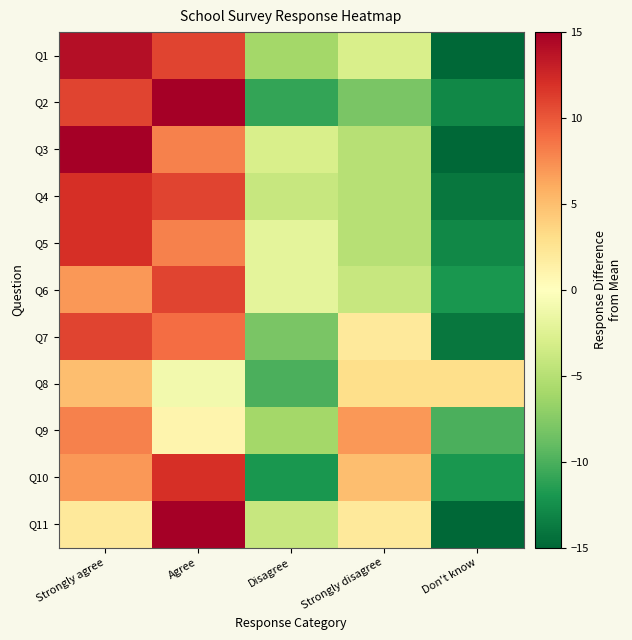

Reading left to right, transcribe all the data shown in this chart.

Q1: Strongly agree=14	Agree=11	Disagree=-6	Strongly disagree=-3	Don't know=-16
Q2: Strongly agree=11	Agree=21	Disagree=-11	Strongly disagree=-8	Don't know=-13
Q3: Strongly agree=15	Agree=8	Disagree=-3	Strongly disagree=-5	Don't know=-15
Q4: Strongly agree=12	Agree=11	Disagree=-4	Strongly disagree=-5	Don't know=-14
Q5: Strongly agree=12	Agree=8	Disagree=-2	Strongly disagree=-5	Don't know=-13
Q6: Strongly agree=7	Agree=11	Disagree=-2	Strongly disagree=-4	Don't know=-12
Q7: Strongly agree=11	Agree=9	Disagree=-8	Strongly disagree=2	Don't know=-14
Q8: Strongly agree=5	Agree=-1	Disagree=-10	Strongly disagree=3	Don't know=3
Q9: Strongly agree=8	Agree=1	Disagree=-6	Strongly disagree=7	Don't know=-10
Q10: Strongly agree=7	Agree=12	Disagree=-12	Strongly disagree=5	Don't know=-12
Q11: Strongly agree=2	Agree=16	Disagree=-4	Strongly disagree=2	Don't know=-16